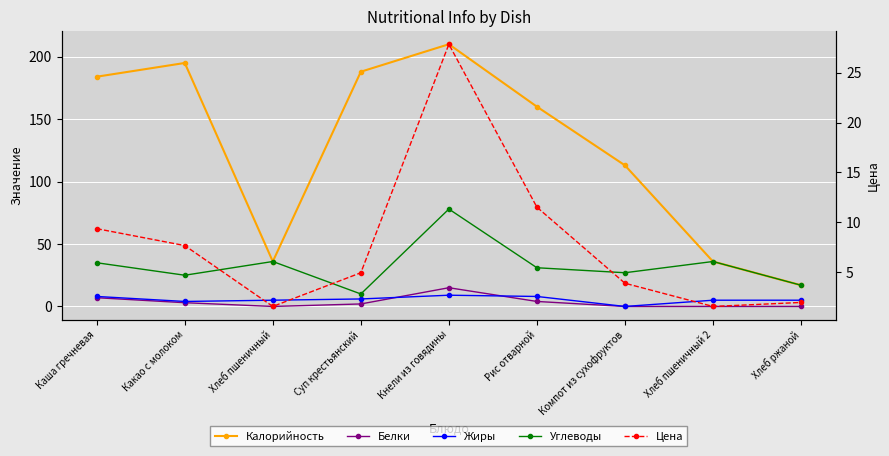

At which category is the sum across all series the highest?

Кнели из говядины